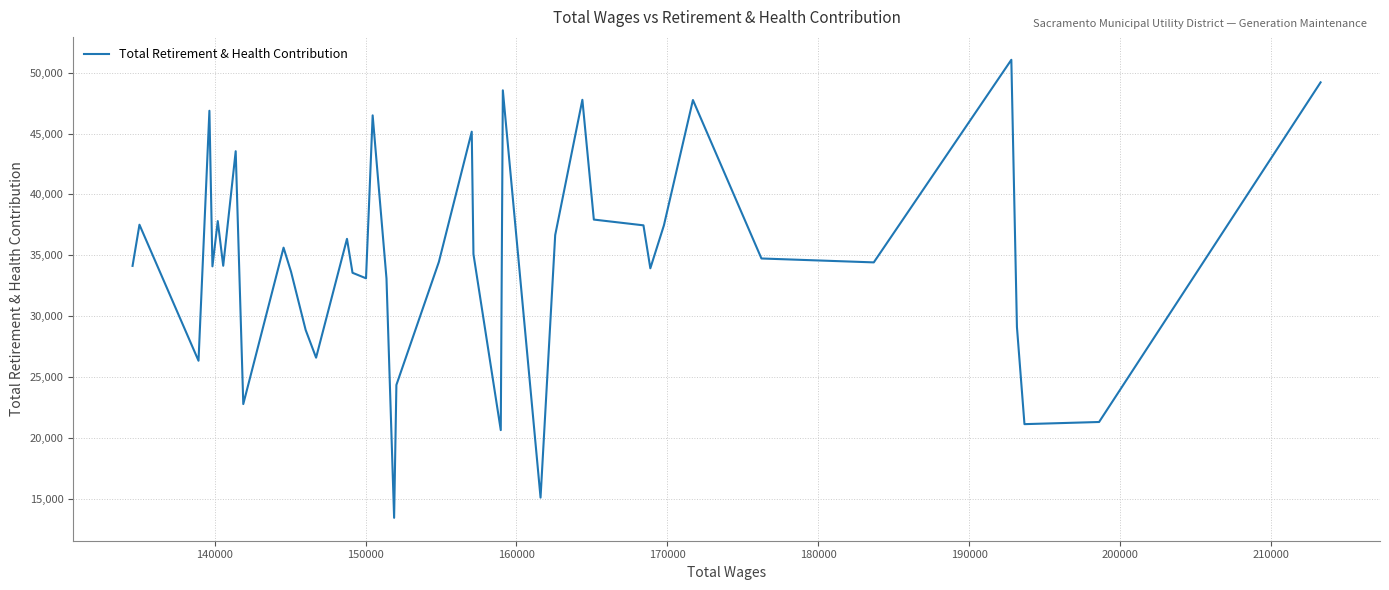

What is the smallest value displayed?

13421